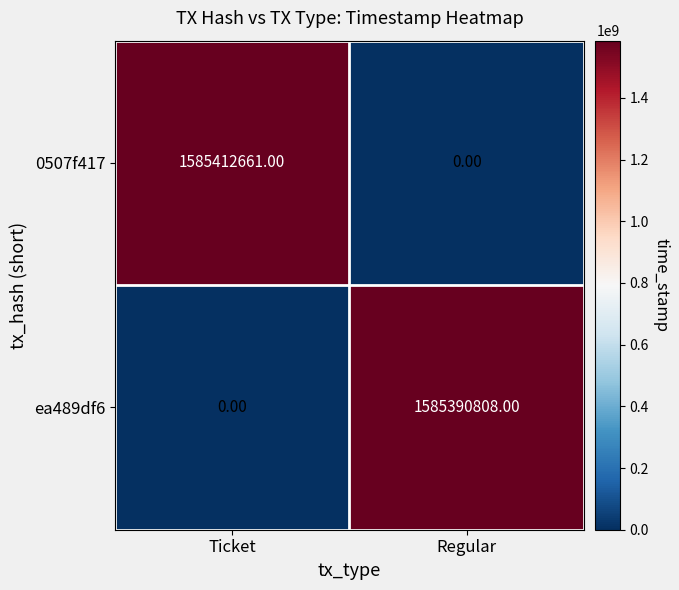

At which category is the sum across all series the highest?

Ticket